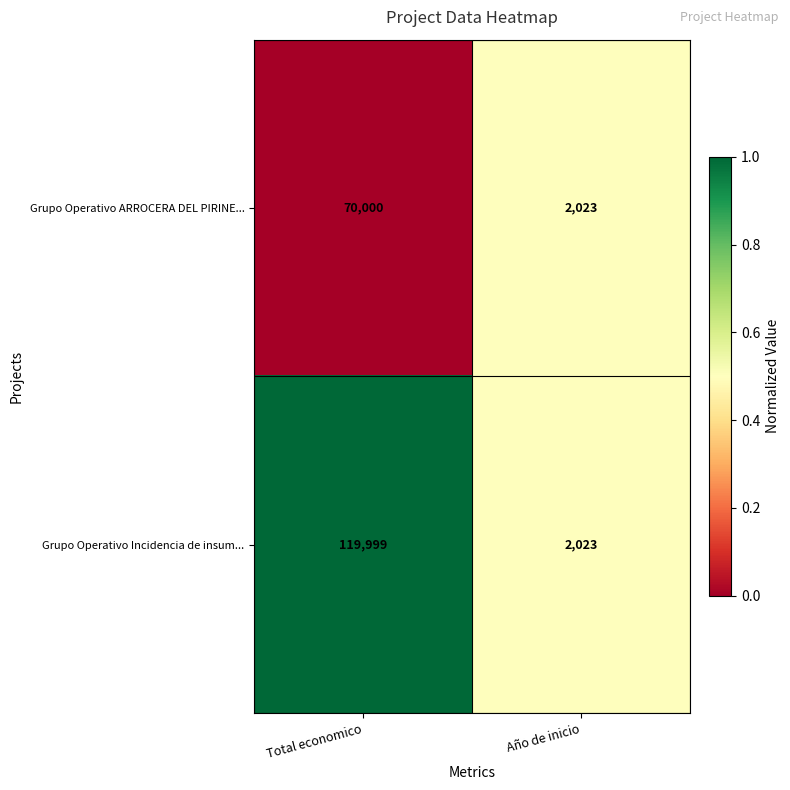

The Grupo Operativo ARROCERA DEL PIRINE... series shows 35766 at Total economico. True or false?

False